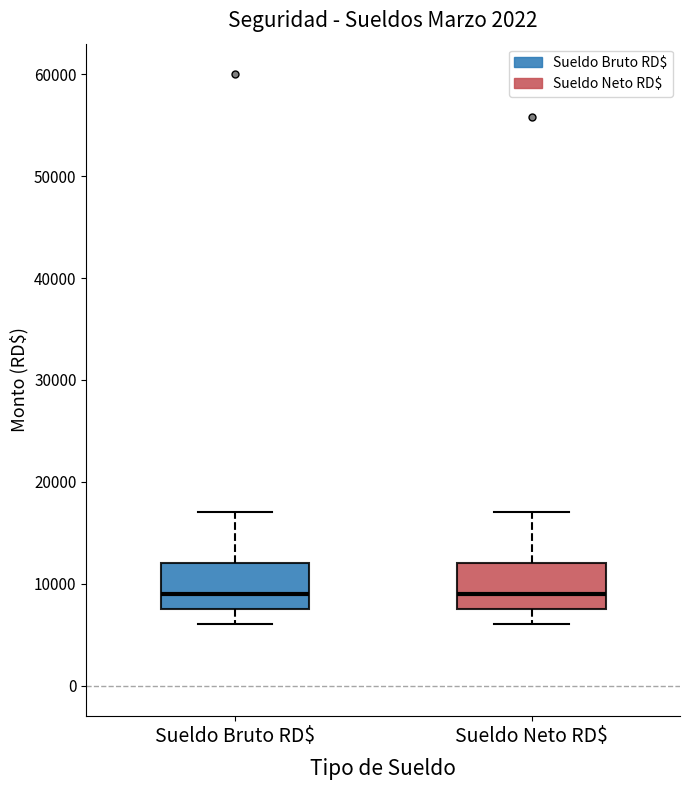

Where is the upper edge of the box for Sueldo Neto RD$ on the y-axis? The values are not printed on the chart, so give them approximately, as read against the axis.

12000